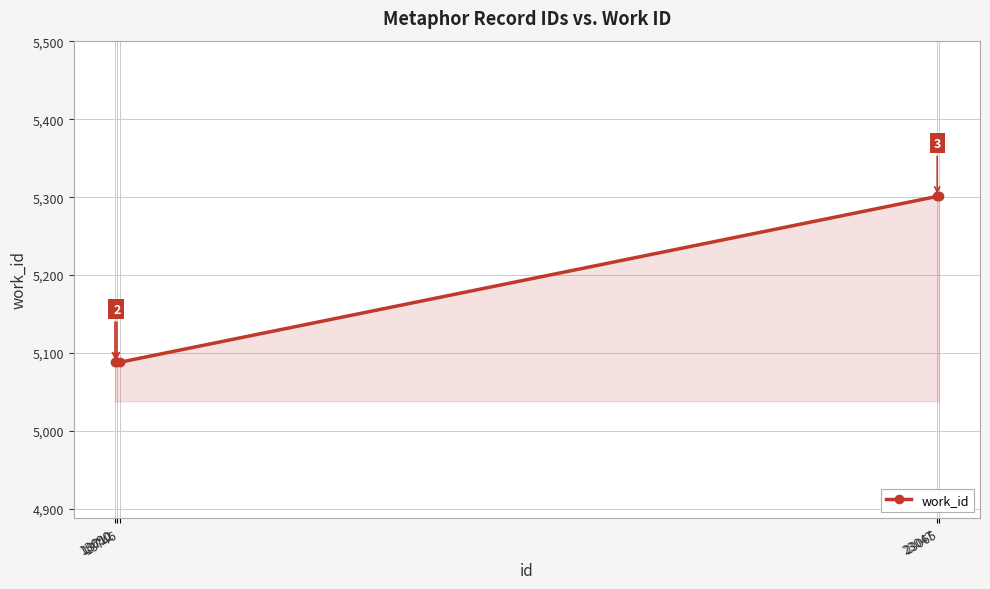

How many series are shown in this chart?

1